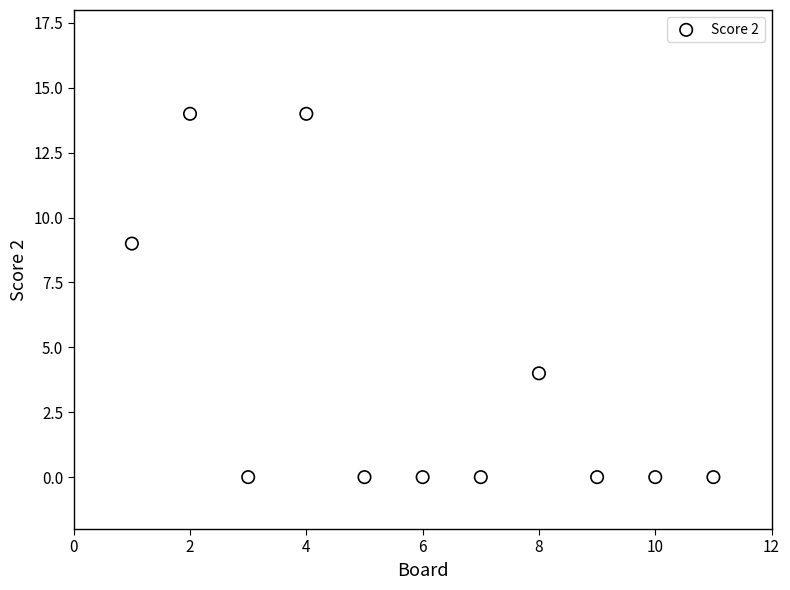

What Y value in the scatter plot is closest to 7?

9